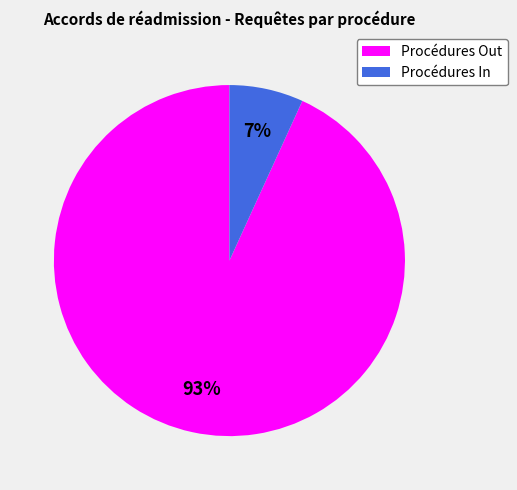

How many segments does this pie chart have?

2